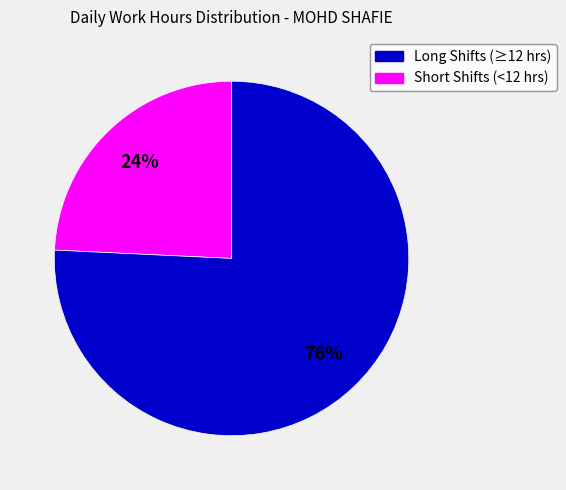

To the nearest percent, what is the average slice percentage?

50%